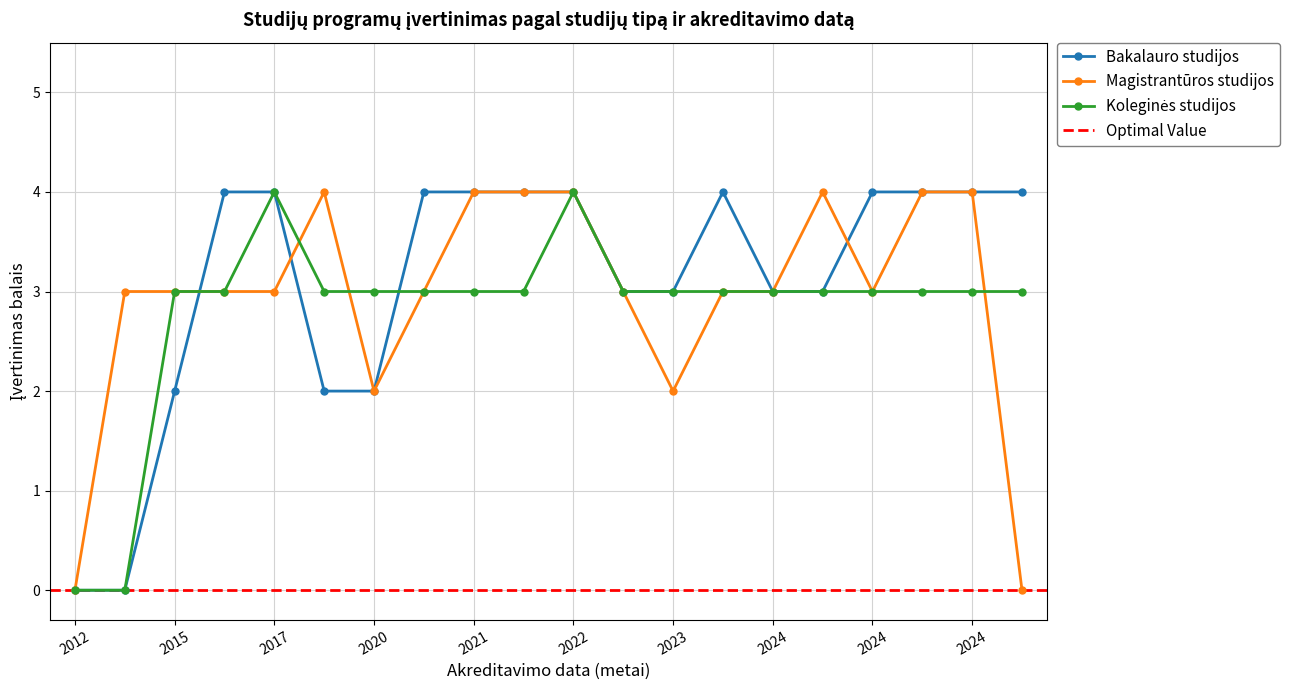

What is the difference between the maximum and minimum values in the Bakalauro studijos series?

4